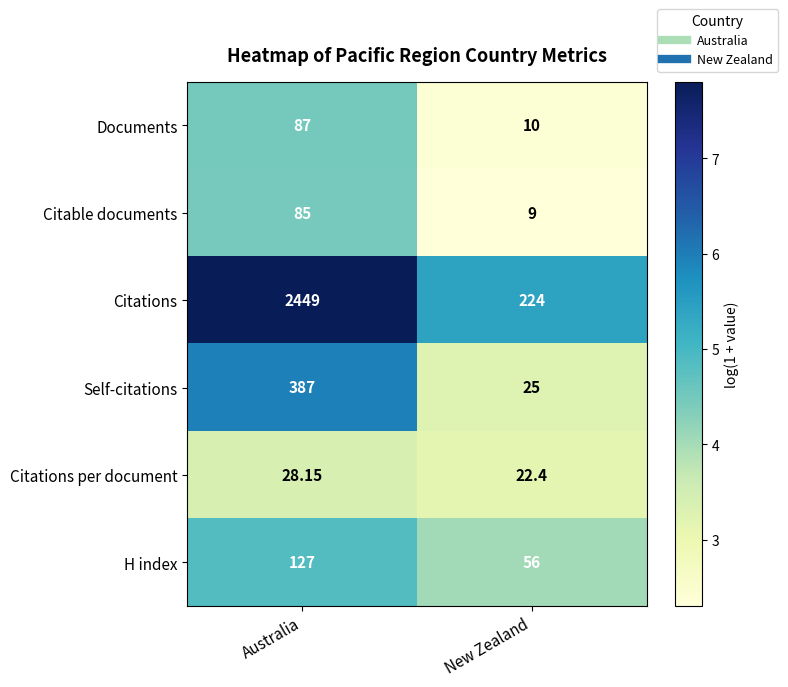

Which series has the widest spread of values?

Citations